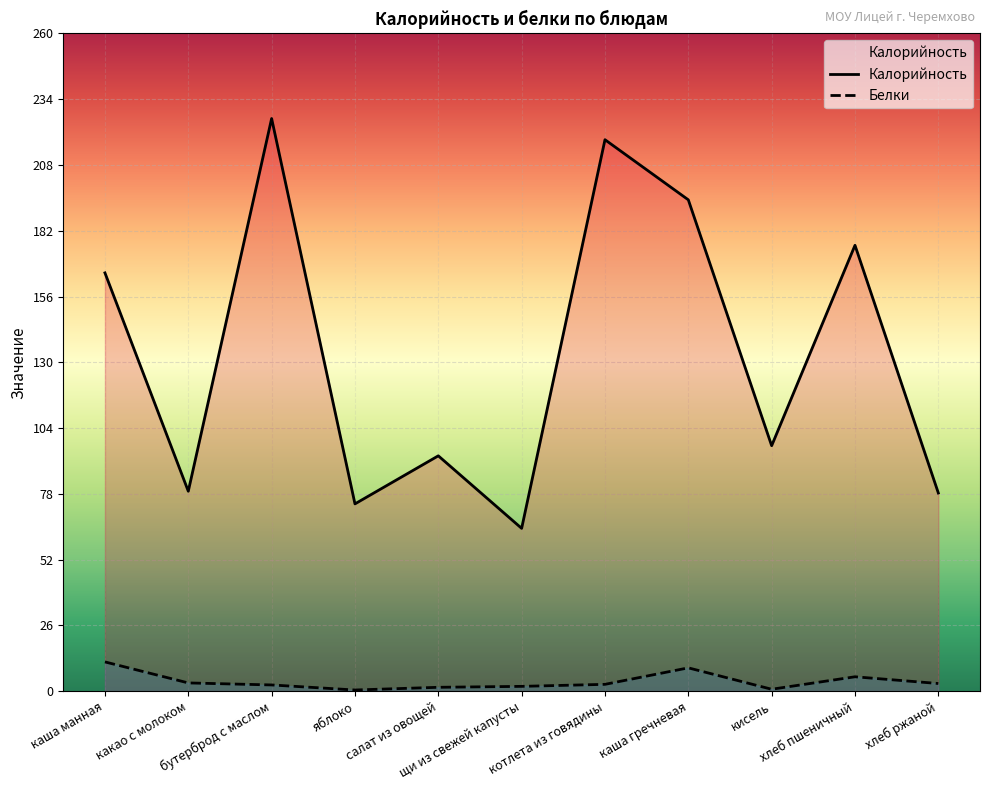

Rank the series by their average value, from highest to lowest.

Калорийность, Белки